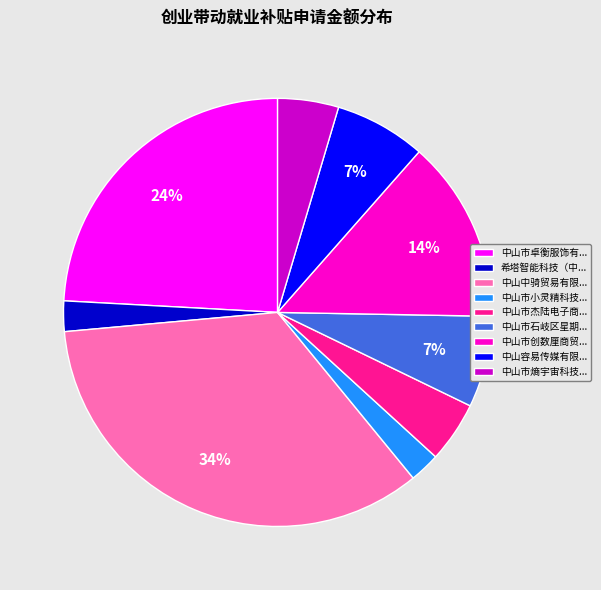

Which has a higher value, 中山市杰陆电子商... or 中山容易传媒有限...?

中山容易传媒有限...